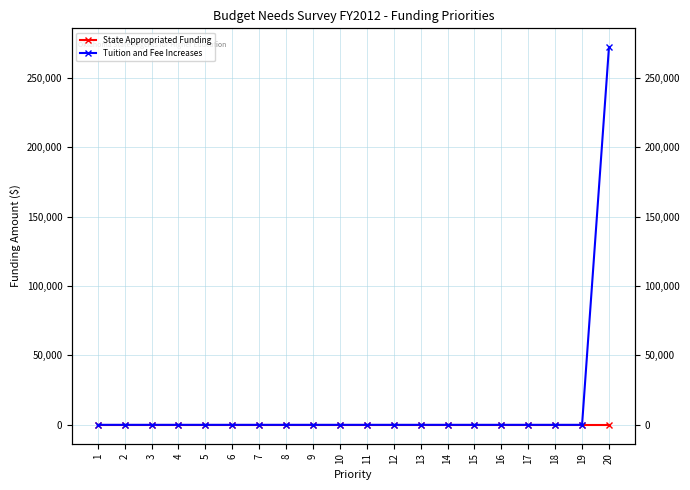

Which series has the largest total across all categories?

Tuition and Fee Increases